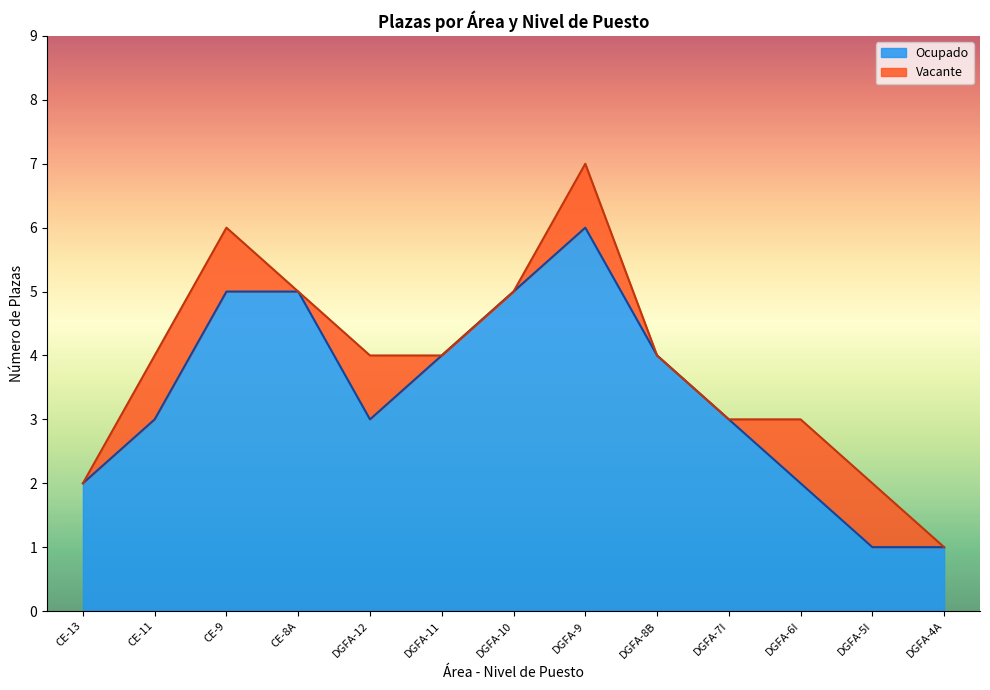

How many lines are shown in the chart?

2